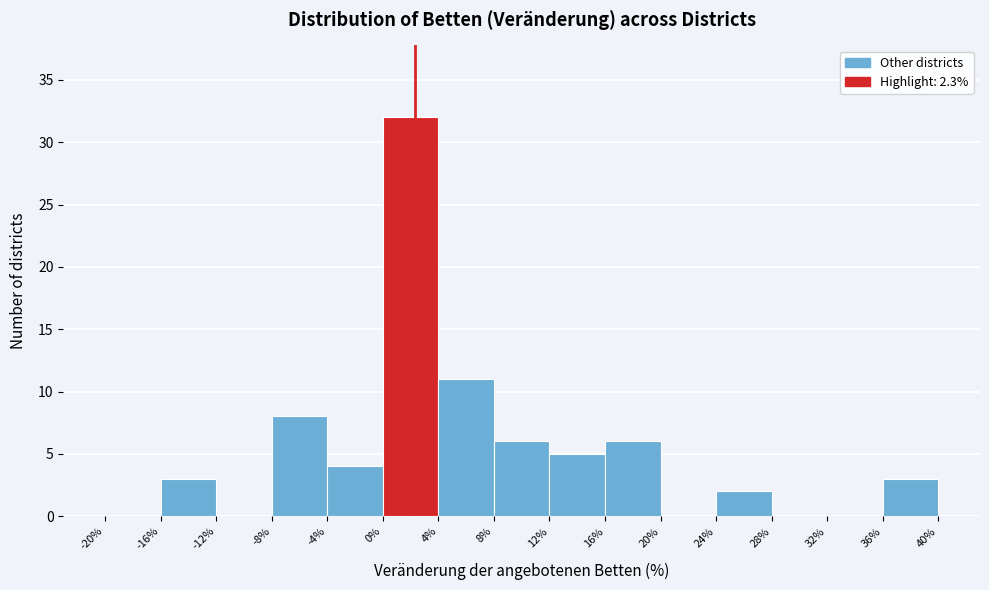

Which range on the x-axis has the tallest bar?

0% to 4%